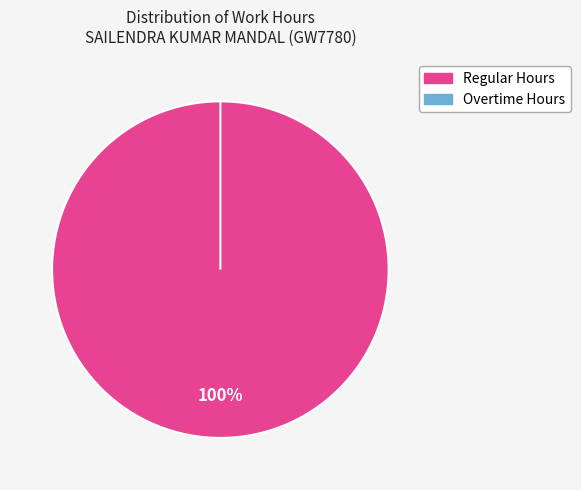

Combined, what portion of the pie is Day 4 and Day 2?

16.4%